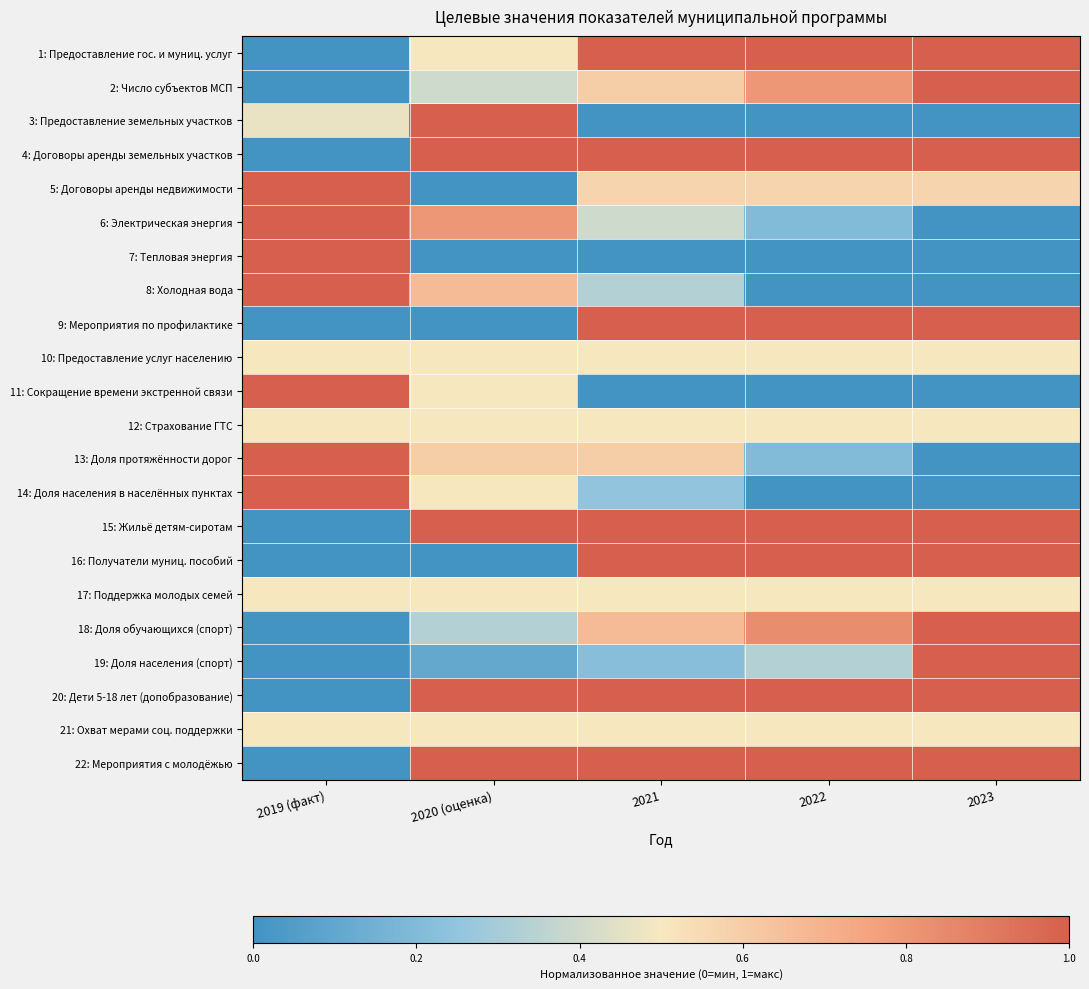

Reading left to right, what are all the values shown in this chart?

1: Предоставление гос. и муниц. услуг: 2019 (факт)=0.0	2020 (оценка)=0.5	2021=1.0	2022=1.0	2023=1.0
2: Число субъектов МСП: 2019 (факт)=0.0	2020 (оценка)=0.4	2021=0.6	2022=0.8	2023=1.0
3: Предоставление земельных участков: 2019 (факт)=0.5	2020 (оценка)=1.0	2021=0.0	2022=0.0	2023=0.0
4: Договоры аренды земельных участков: 2019 (факт)=0.0	2020 (оценка)=1.0	2021=1.0	2022=1.0	2023=1.0
5: Договоры аренды недвижимости: 2019 (факт)=1.0	2020 (оценка)=0.0	2021=0.6	2022=0.6	2023=0.6
6: Электрическая энергия: 2019 (факт)=1.0	2020 (оценка)=0.8	2021=0.4	2022=0.2	2023=0.0
7: Тепловая энергия: 2019 (факт)=1.0	2020 (оценка)=0.0	2021=0.0	2022=0.0	2023=0.0
8: Холодная вода: 2019 (факт)=1.0	2020 (оценка)=0.7	2021=0.3	2022=0.0	2023=0.0
9: Мероприятия по профилактике: 2019 (факт)=0.0	2020 (оценка)=0.0	2021=1.0	2022=1.0	2023=1.0
10: Предоставление услуг населению: 2019 (факт)=0.5	2020 (оценка)=0.5	2021=0.5	2022=0.5	2023=0.5
11: Сокращение времени экстренной связи: 2019 (факт)=1.0	2020 (оценка)=0.5	2021=0.0	2022=0.0	2023=0.0
12: Страхование ГТС: 2019 (факт)=0.5	2020 (оценка)=0.5	2021=0.5	2022=0.5	2023=0.5
13: Доля протяжённости дорог: 2019 (факт)=1.0	2020 (оценка)=0.6	2021=0.6	2022=0.2	2023=0.0
14: Доля населения в населённых пунктах: 2019 (факт)=1.0	2020 (оценка)=0.5	2021=0.2	2022=0.0	2023=0.0
15: Жильё детям-сиротам: 2019 (факт)=0.0	2020 (оценка)=1.0	2021=1.0	2022=1.0	2023=1.0
16: Получатели муниц. пособий: 2019 (факт)=0.0	2020 (оценка)=0.0	2021=1.0	2022=1.0	2023=1.0
17: Поддержка молодых семей: 2019 (факт)=0.5	2020 (оценка)=0.5	2021=0.5	2022=0.5	2023=0.5
18: Доля обучающихся (спорт): 2019 (факт)=0.0	2020 (оценка)=0.3	2021=0.7	2022=0.8	2023=1.0
19: Доля населения (спорт): 2019 (факт)=0.0	2020 (оценка)=0.1	2021=0.2	2022=0.3	2023=1.0
20: Дети 5-18 лет (допобразование): 2019 (факт)=0.0	2020 (оценка)=1.0	2021=1.0	2022=1.0	2023=1.0
21: Охват мерами соц. поддержки: 2019 (факт)=0.5	2020 (оценка)=0.5	2021=0.5	2022=0.5	2023=0.5
22: Мероприятия с молодёжью: 2019 (факт)=0.0	2020 (оценка)=1.0	2021=1.0	2022=1.0	2023=1.0